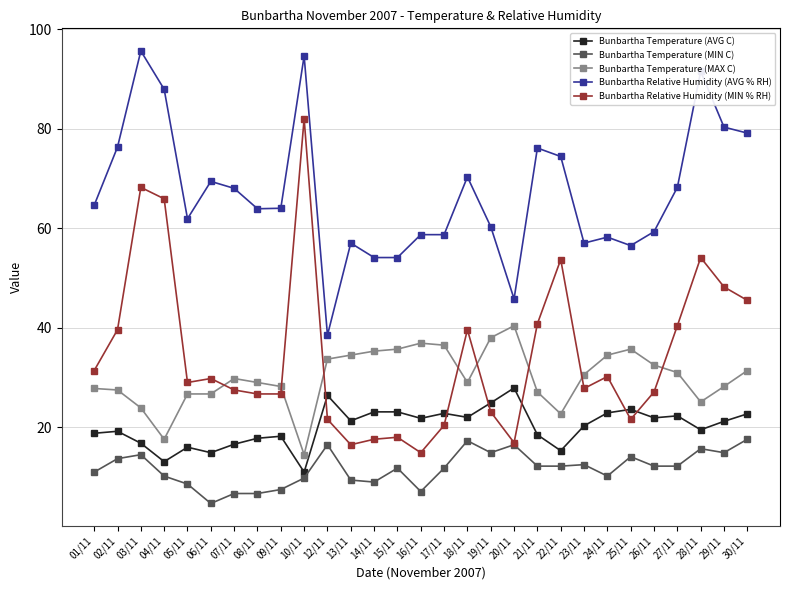

What is the difference between the maximum and minimum values in the Bunbartha Relative Humidity (AVG % RH) series?

57.1